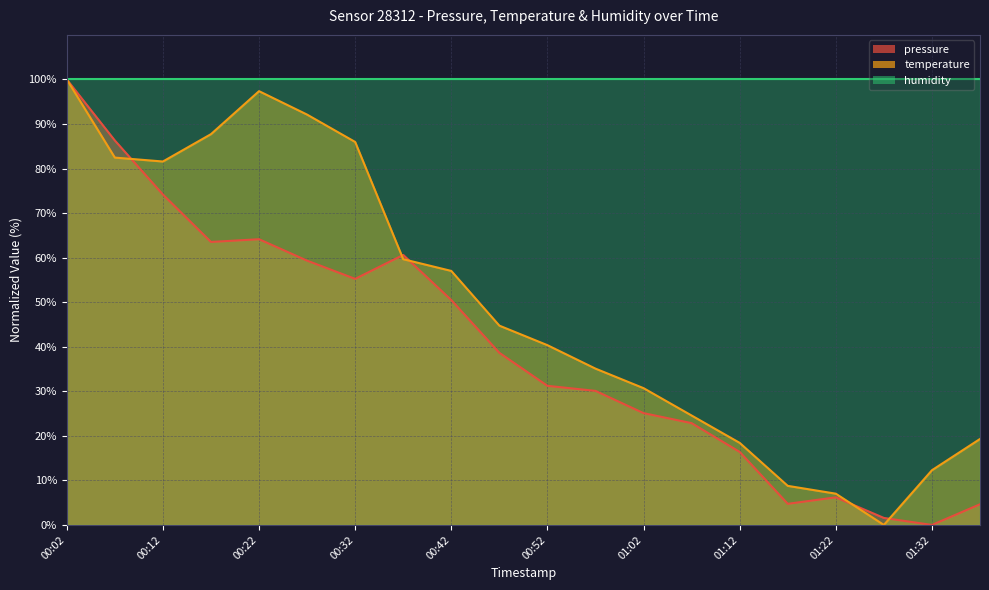

Which has a higher value, 01:32 or 00:42?

00:42